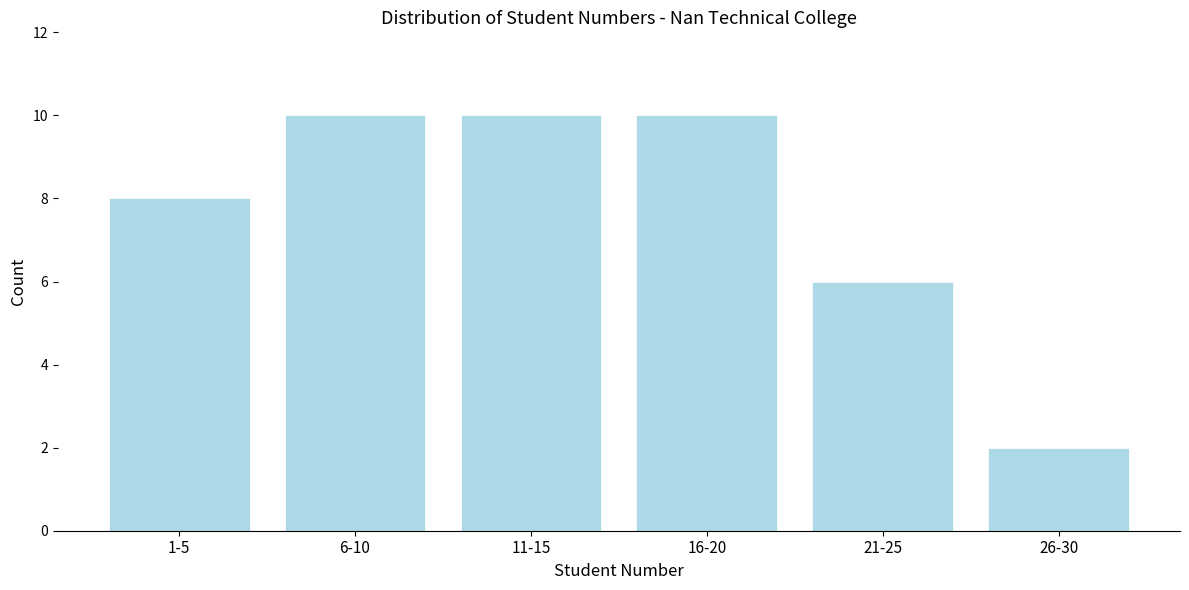

Reading left to right, list all the values displayed in this chart.

8	10	10	10	6	2